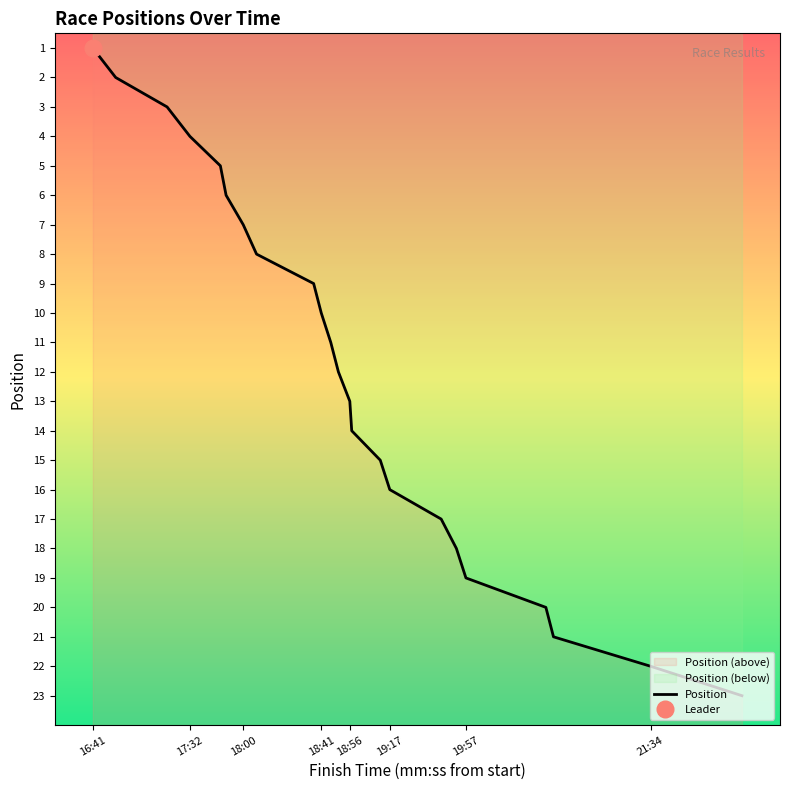

Is it true that the value at 18:41 is 10?

True